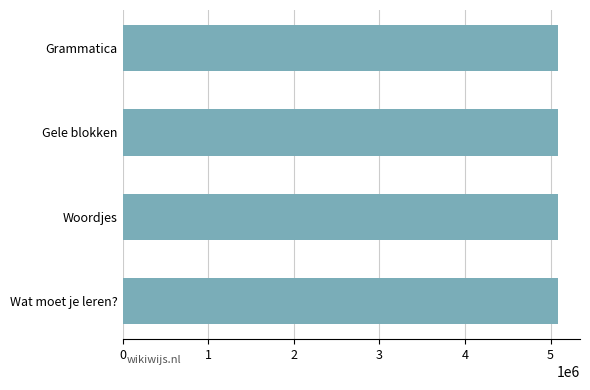

Approximately how many times larger is the value at Gele blokken compared to Woordjes?

1.0